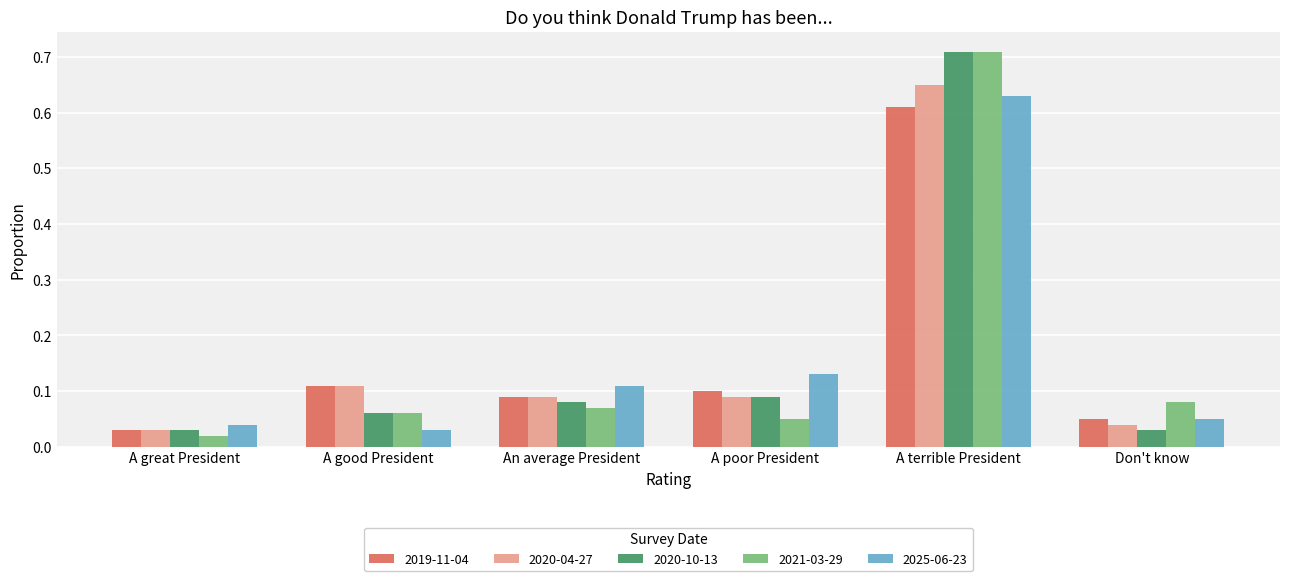

Is it true that 2020-10-13 equals 0.2 at A terrible President?

False